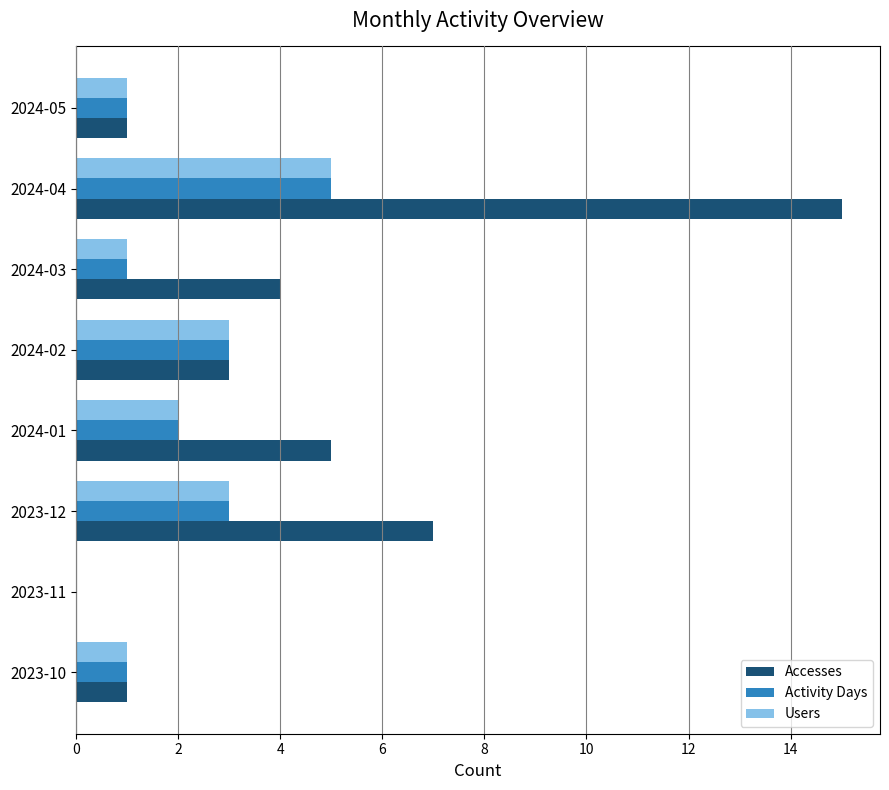

At which label does Accesses reach its peak?

2024-04